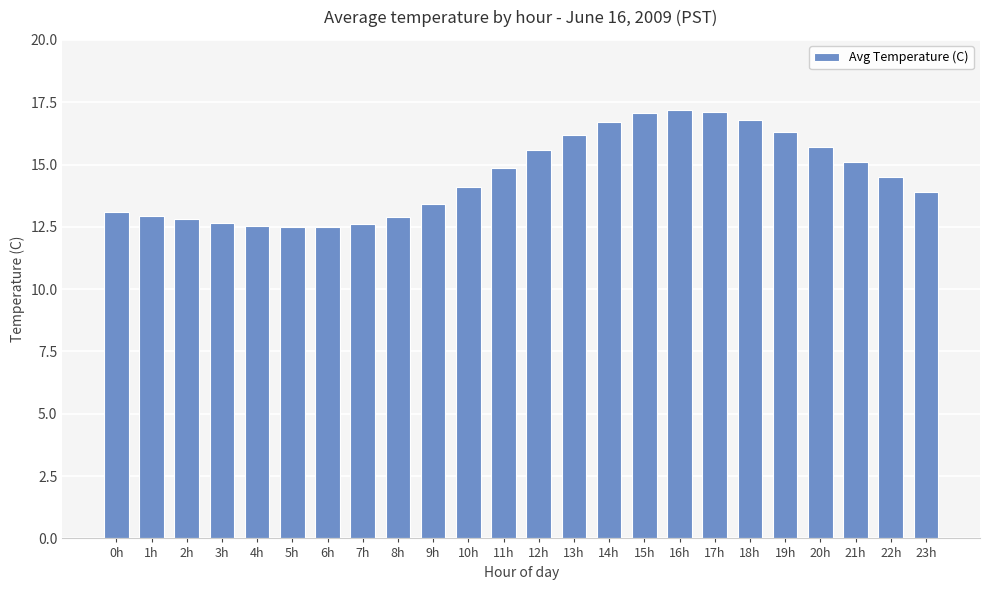

What is the difference between the values at 5h and 8h?

0.4